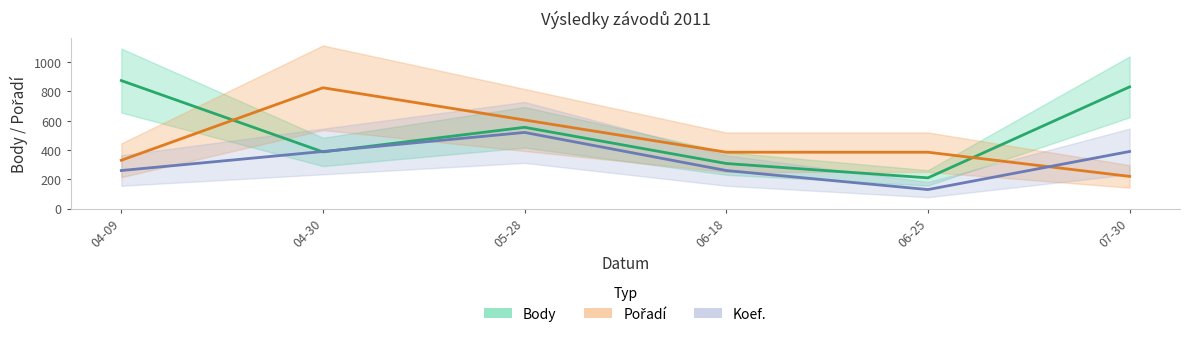

At which label is Body closest to 542?

05-28